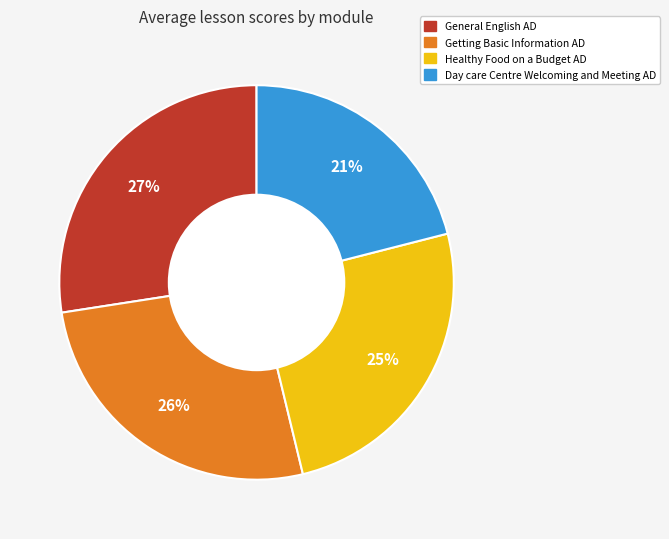

To the nearest percent, what percentage of the pie is General English AD?

27%